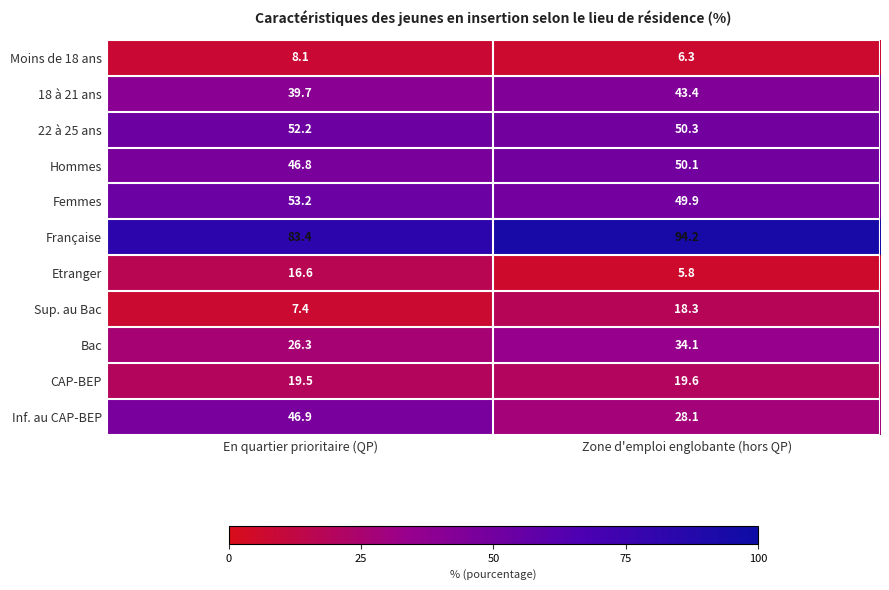

What is the maximum value shown in the chart?

94.2